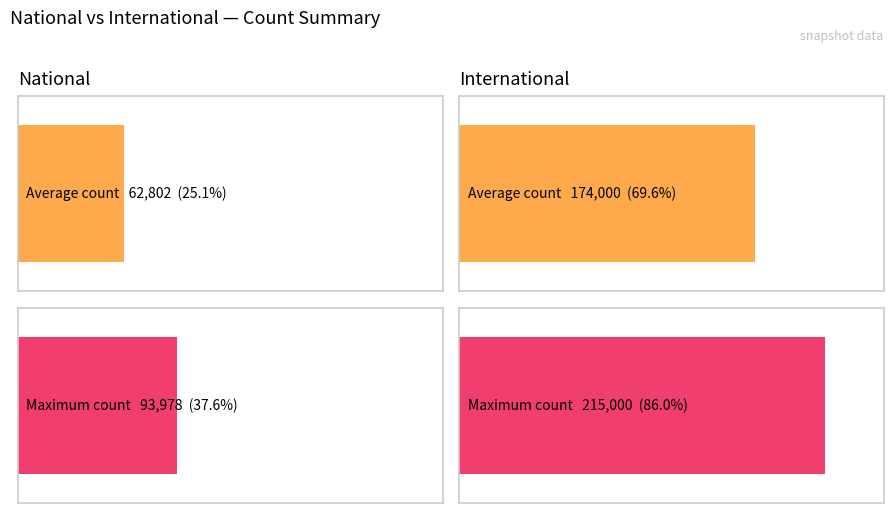

How many series are shown in this chart?

2